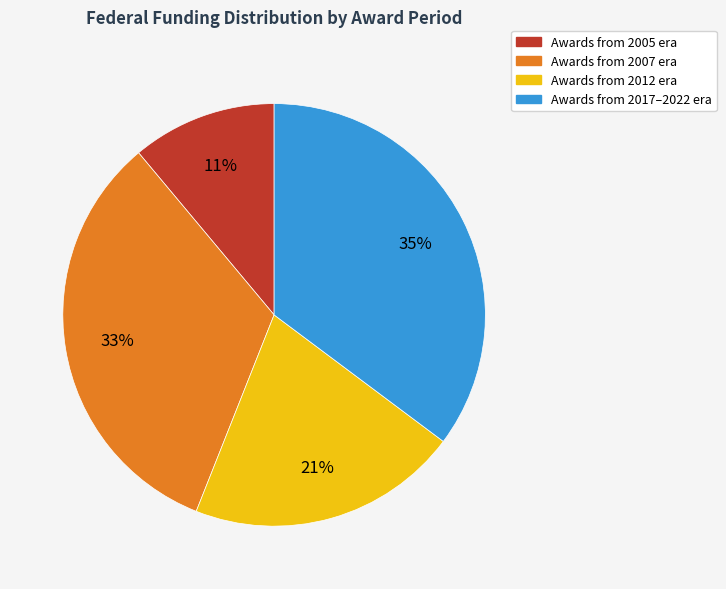

Is Awards from 2005 era the majority of the pie?

No